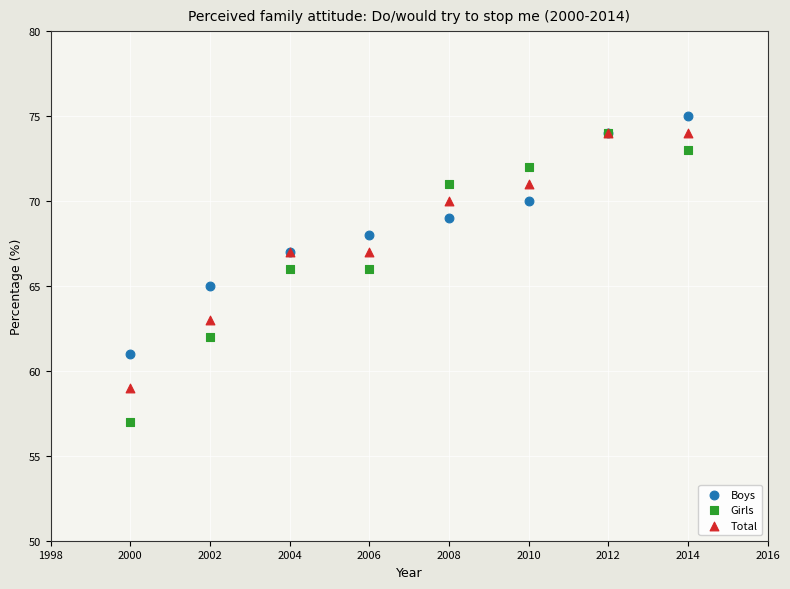

What are all the series names shown in the legend?

Boys, Girls, Total